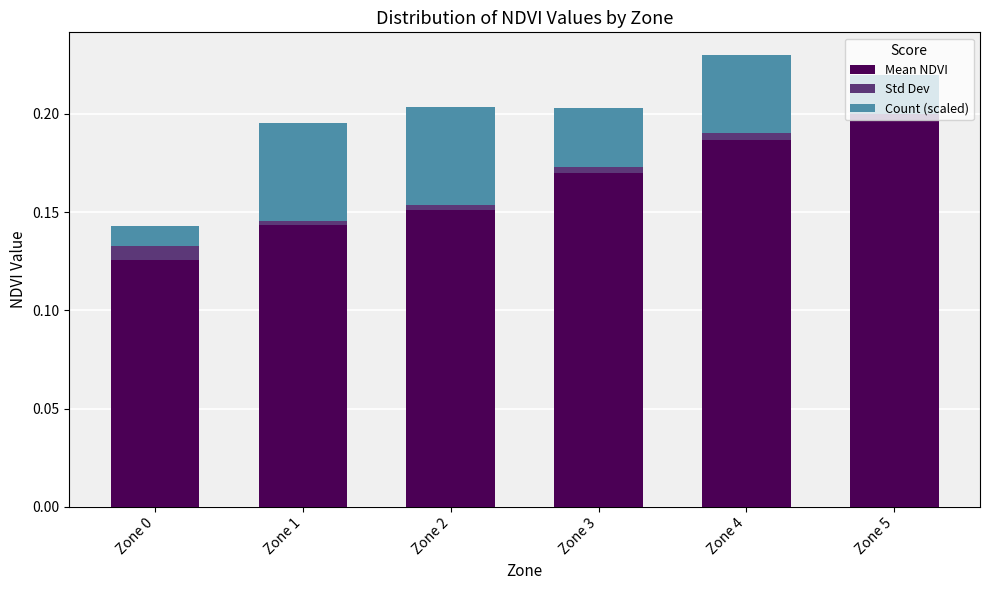

Is it true that Mean NDVI equals 0.1 at Zone 2?

False